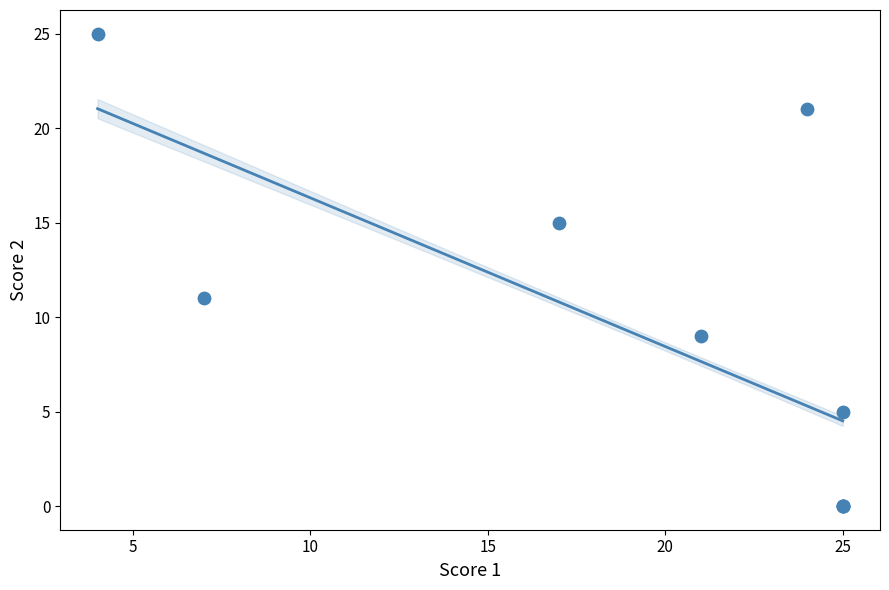

What Y value in the scatter plot is closest to 12?

11